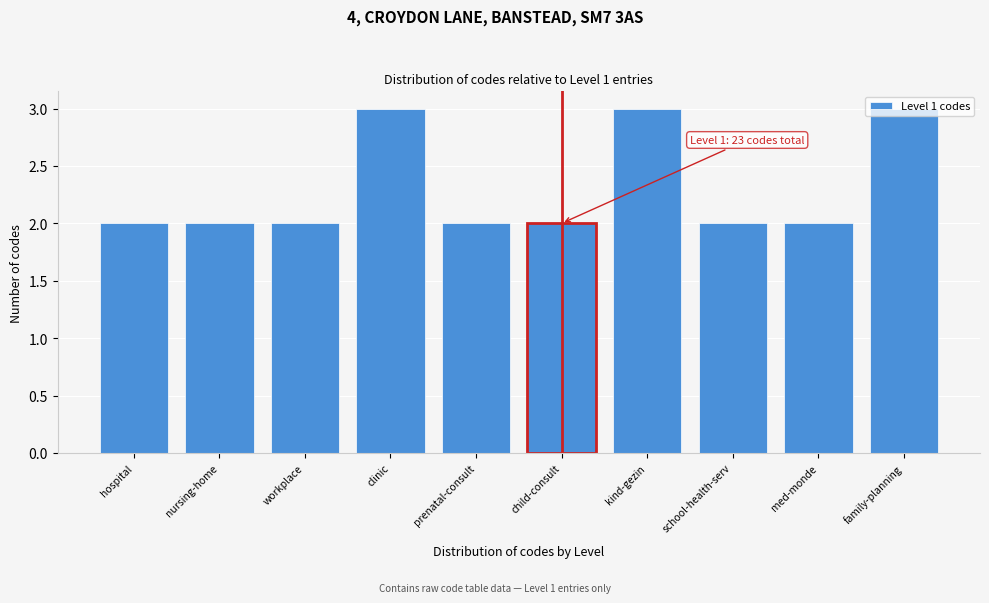

The value at prenatal-consult is 2. True or false?

True